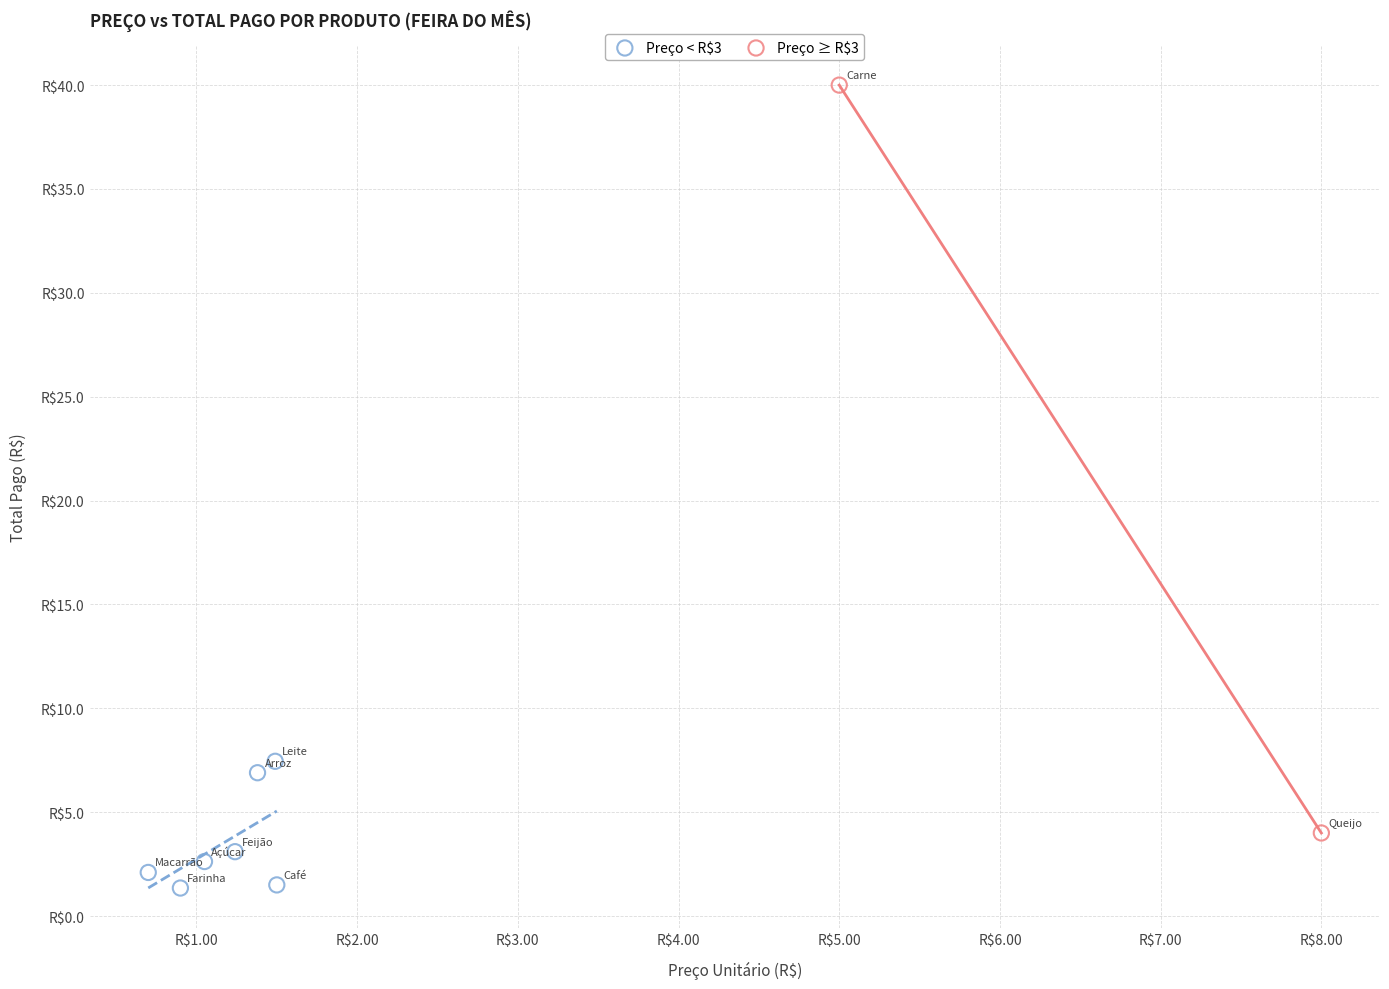

Which series has the largest Y range (max minus min)?

Preço ≥ R$3